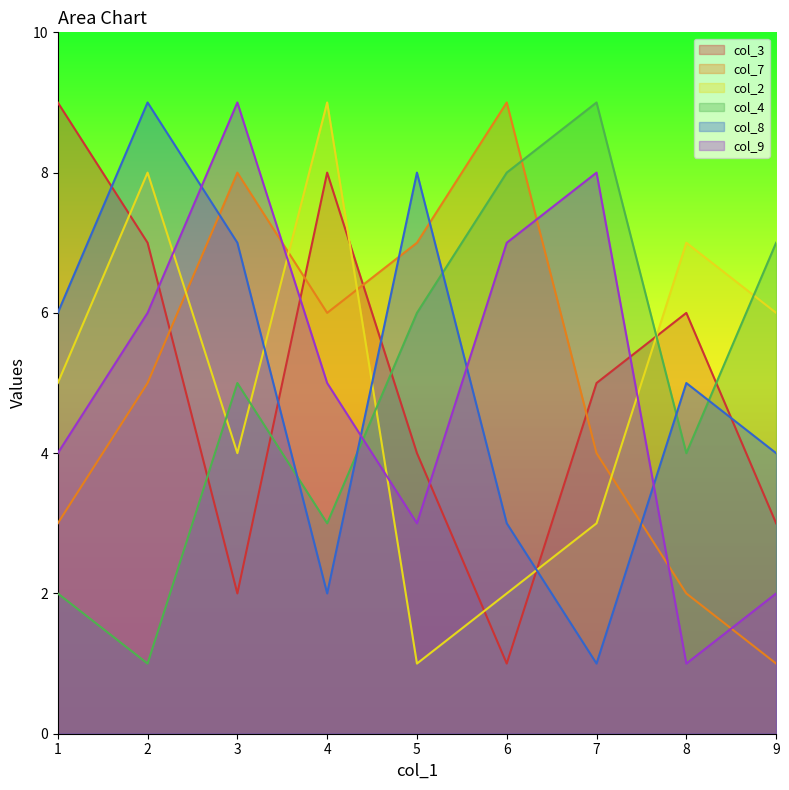

Is the value of col_4 at 1 greater than the value of col_2 at 1?

No